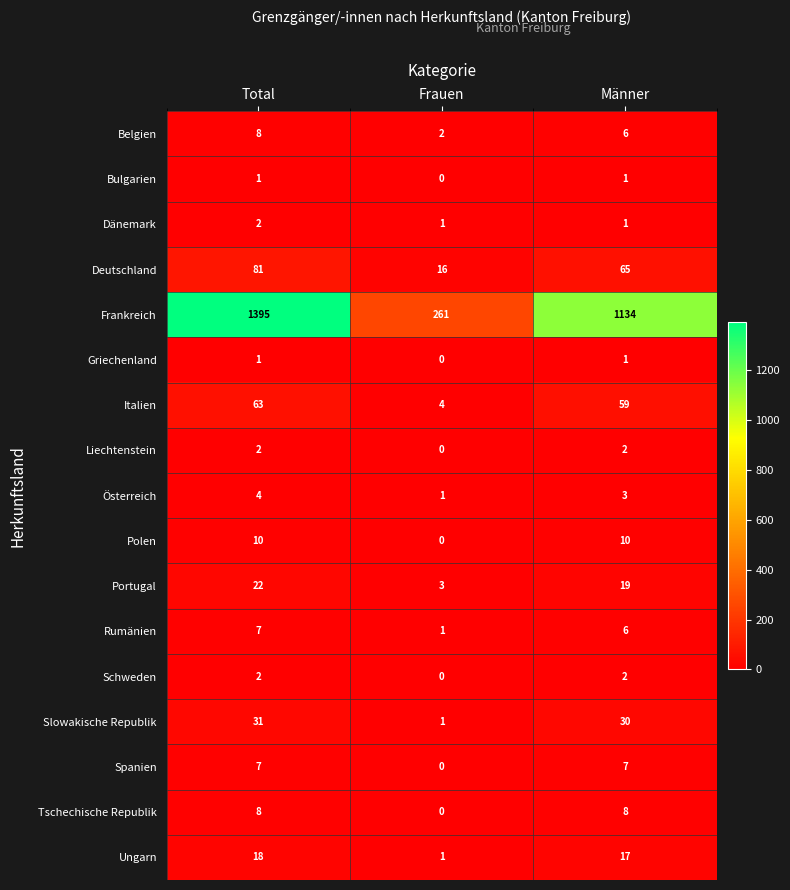

How many Tschechische Republik values are between 0 and 8?

3